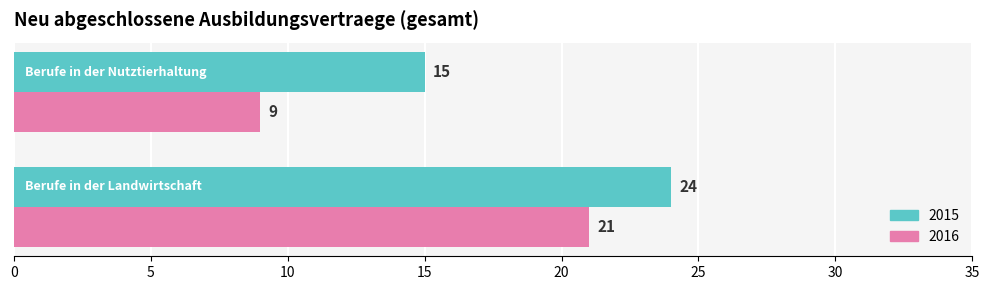

Which series has the largest range (max minus min)?

2016